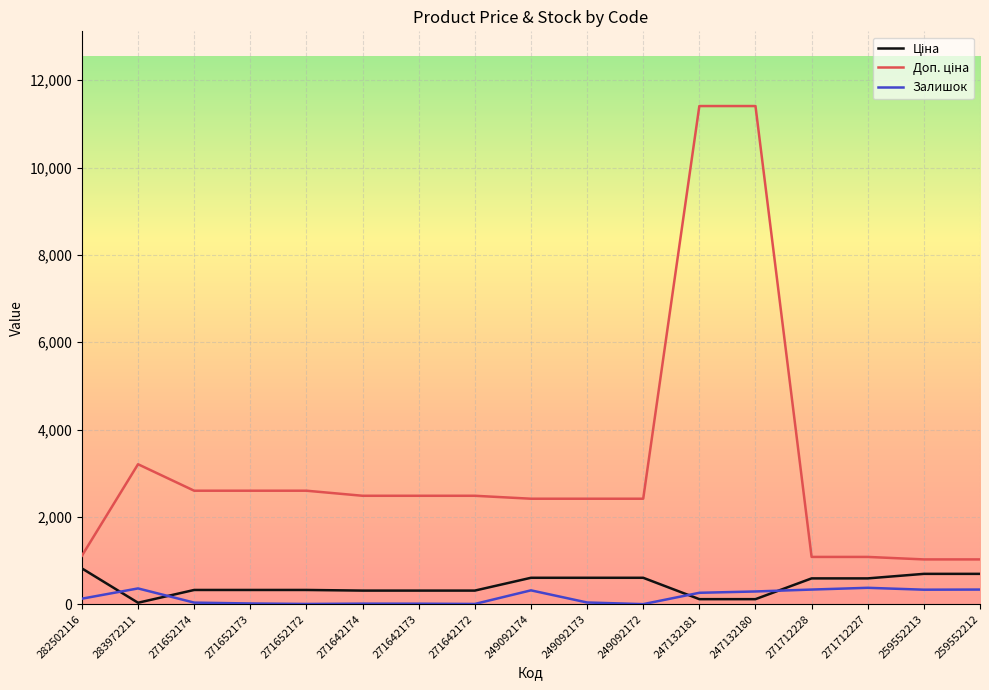

The Залишок series shows 38.0 at 249092173. True or false?

True